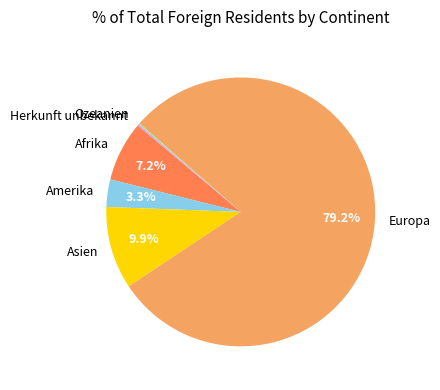

To the nearest percent, what is the average slice percentage?

17%